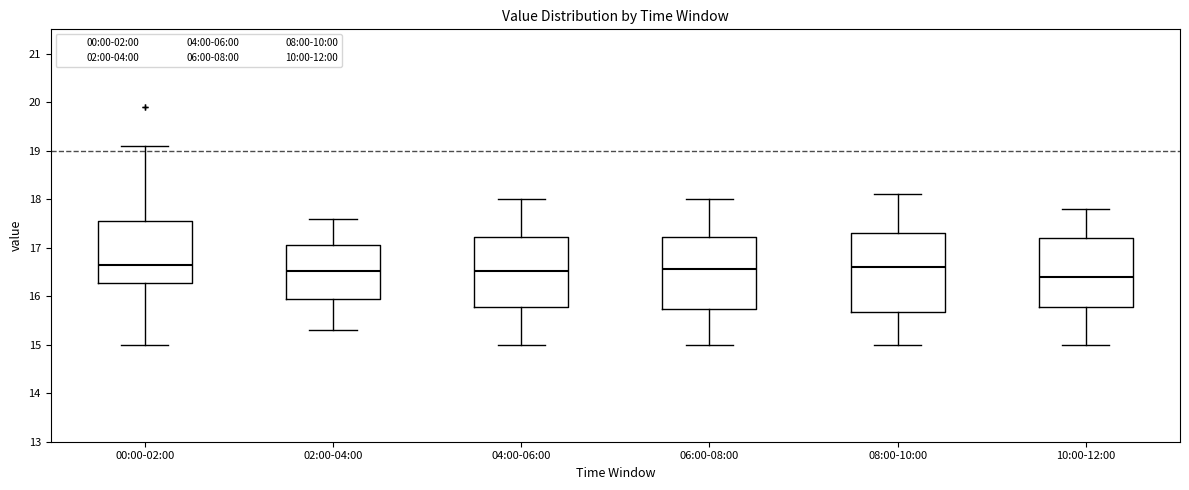

Reading left to right, read every box against the y-axis: the position of its median line, the range the box covers, and the ends of its whiskers. The values are not printed on the chart, so give them approximately, as read against the axis.

00:00-02:00: median 16.6, box 16.3 to 17.5, whiskers 15.0 to 19.1
02:00-04:00: median 16.5, box 15.9 to 17.1, whiskers 15.3 to 17.6
04:00-06:00: median 16.5, box 15.8 to 17.2, whiskers 15.0 to 18.0
06:00-08:00: median 16.6, box 15.7 to 17.2, whiskers 15.0 to 18.0
08:00-10:00: median 16.6, box 15.7 to 17.3, whiskers 15.0 to 18.1
10:00-12:00: median 16.4, box 15.8 to 17.2, whiskers 15.0 to 17.8